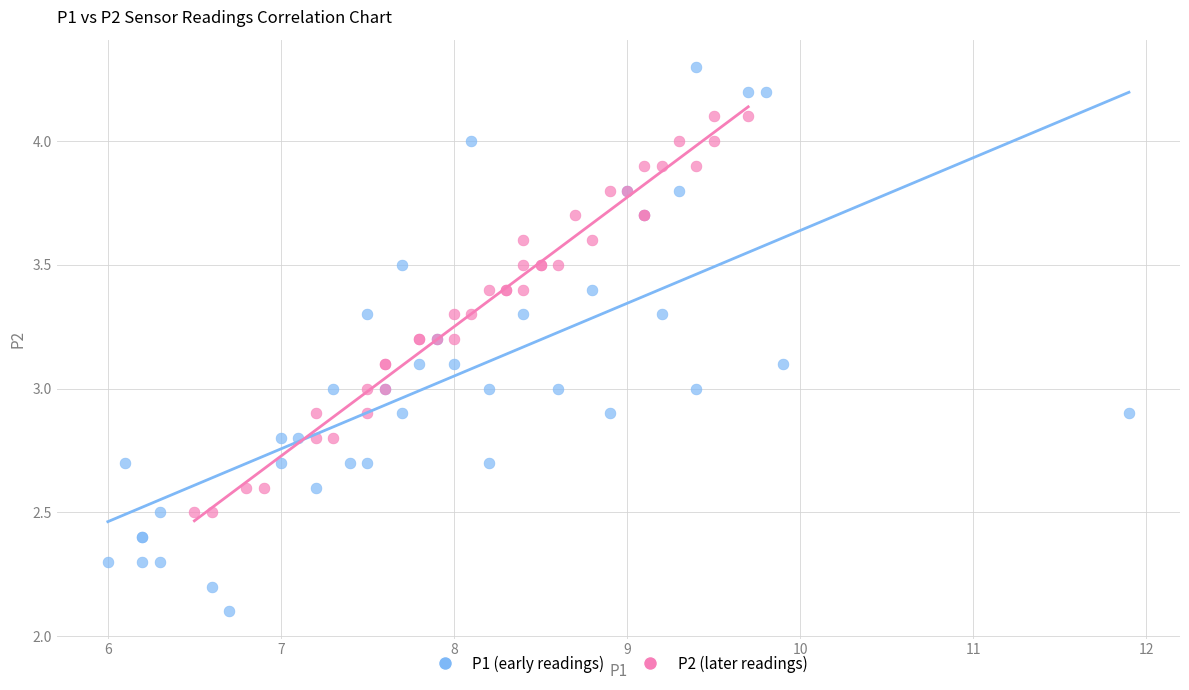

What are all the series names shown in the legend?

P1 (early readings), P2 (later readings)